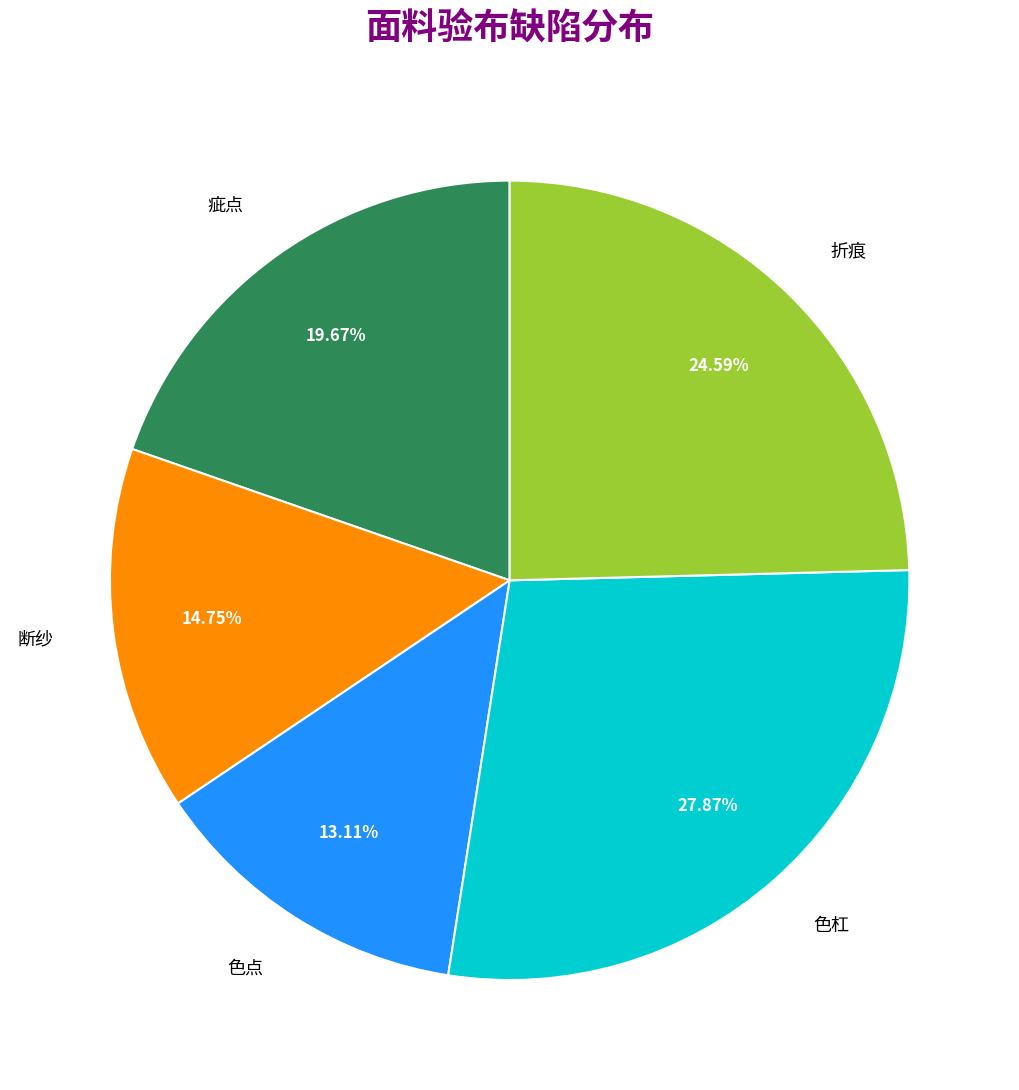

Which category has the smallest portion of the pie?

色点